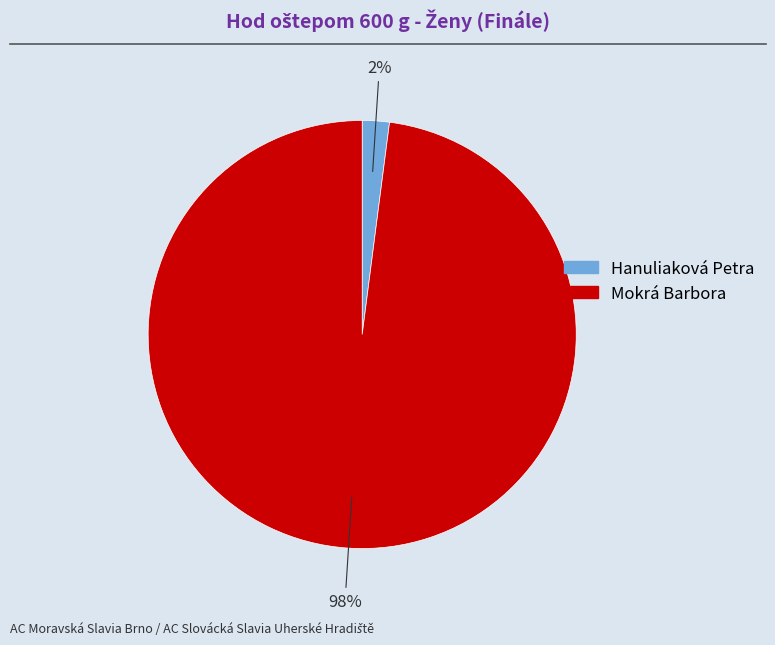

Which has a higher value, Mokrá Barbora or Hanuliaková Petra?

Mokrá Barbora